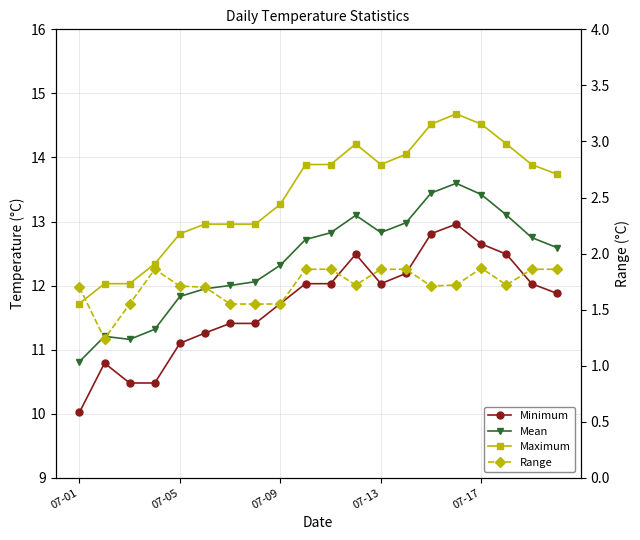

Which series has the largest total across all categories?

Maximum